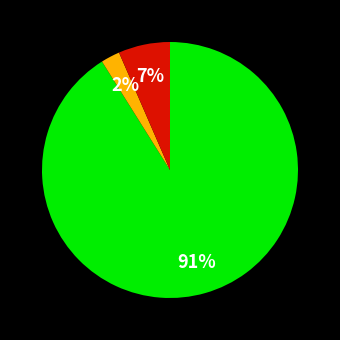

Is there any slice that represents more than half of the pie?

Yes